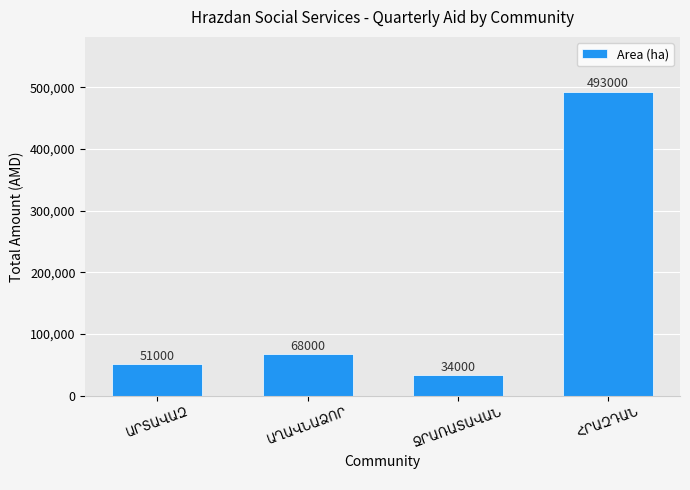

Does the chart contain stacked bars?

No